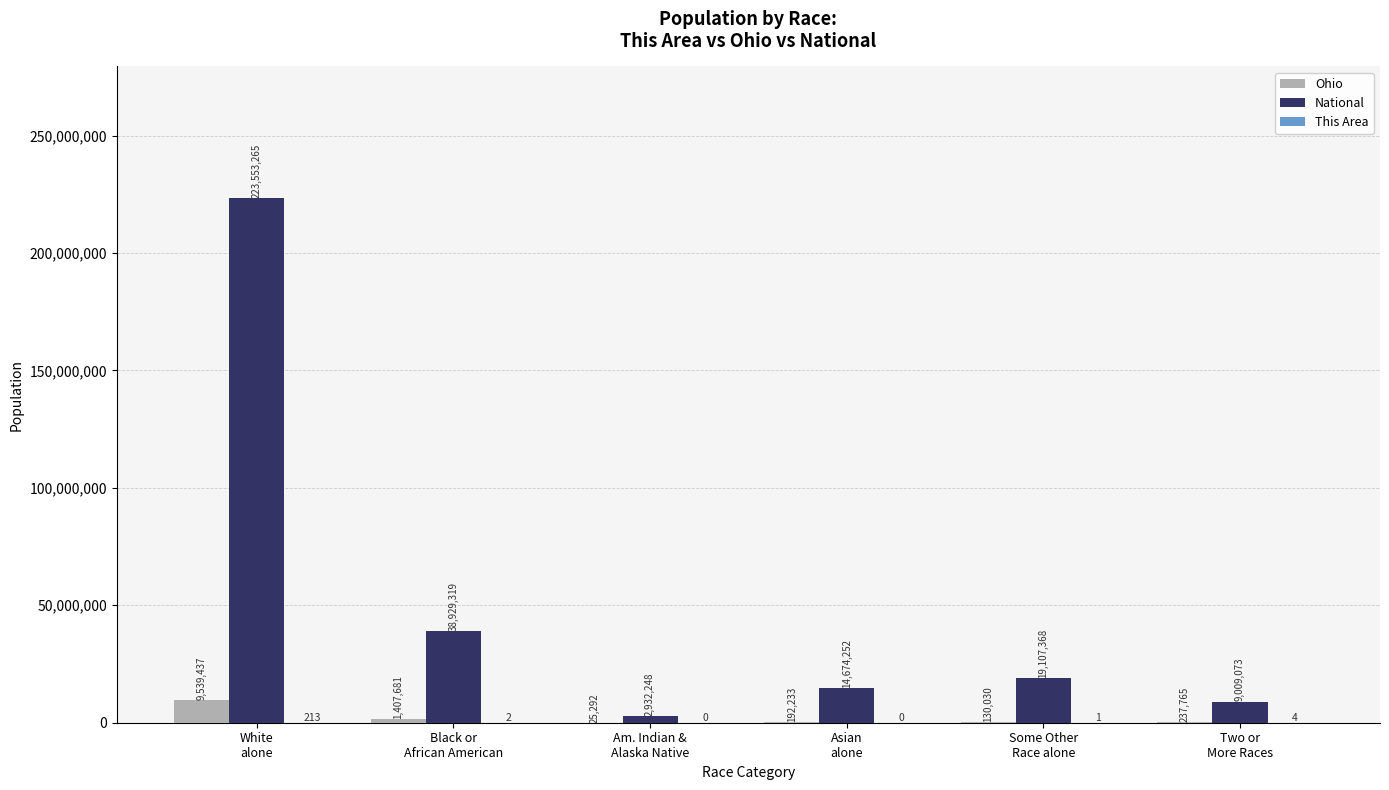

Which series has the largest total across all categories?

National